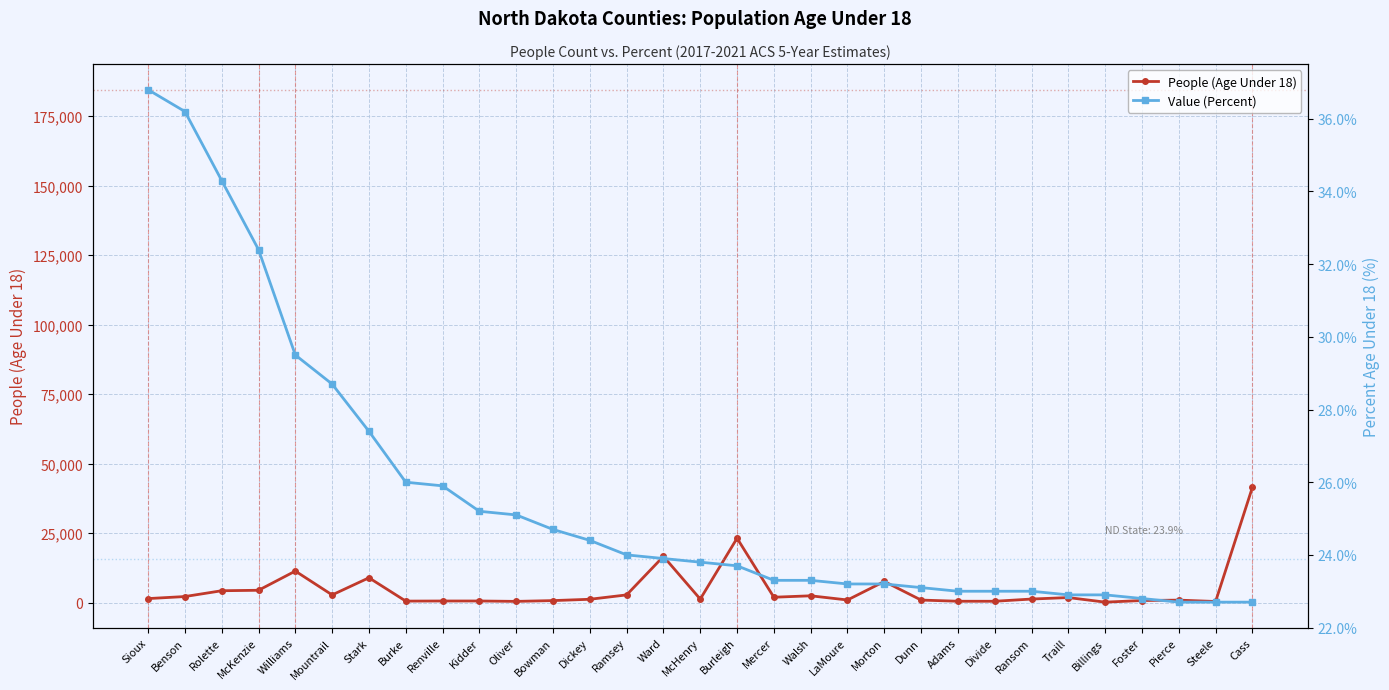

Reading left to right, list all the values displayed in this chart.

People (Age Under 18): Sioux=1471.0	Benson=2204.0	Rolette=4294.0	McKenzie=4460.0	Williams=11362.0	Mountrail=2791.0	Stark=8954.0	Burke=565.0	Renville=602.0	Kidder=605.0	Oliver=465.0	Bowman=748.0	Dickey=1223.0	Ramsey=2794.0	Ward=16639.0	McHenry=1289.0	Burleigh=23172.0	Mercer=1957.0	Walsh=2473.0	LaMoure=970.0	Morton=7626.0	Dunn=937.0	Adams=515.0	Divide=505.0	Ransom=1304.0	Traill=1836.0	Billings=192.0	Foster=773.0	Pierce=918.0	Steele=424.0	Cass=41482.0
Value (Percent): Sioux=36.8	Benson=36.2	Rolette=34.3	McKenzie=32.4	Williams=29.5	Mountrail=28.7	Stark=27.4	Burke=26.0	Renville=25.9	Kidder=25.2	Oliver=25.1	Bowman=24.7	Dickey=24.4	Ramsey=24.0	Ward=23.9	McHenry=23.8	Burleigh=23.7	Mercer=23.3	Walsh=23.3	LaMoure=23.2	Morton=23.2	Dunn=23.1	Adams=23.0	Divide=23.0	Ransom=23.0	Traill=22.9	Billings=22.9	Foster=22.8	Pierce=22.7	Steele=22.7	Cass=22.7